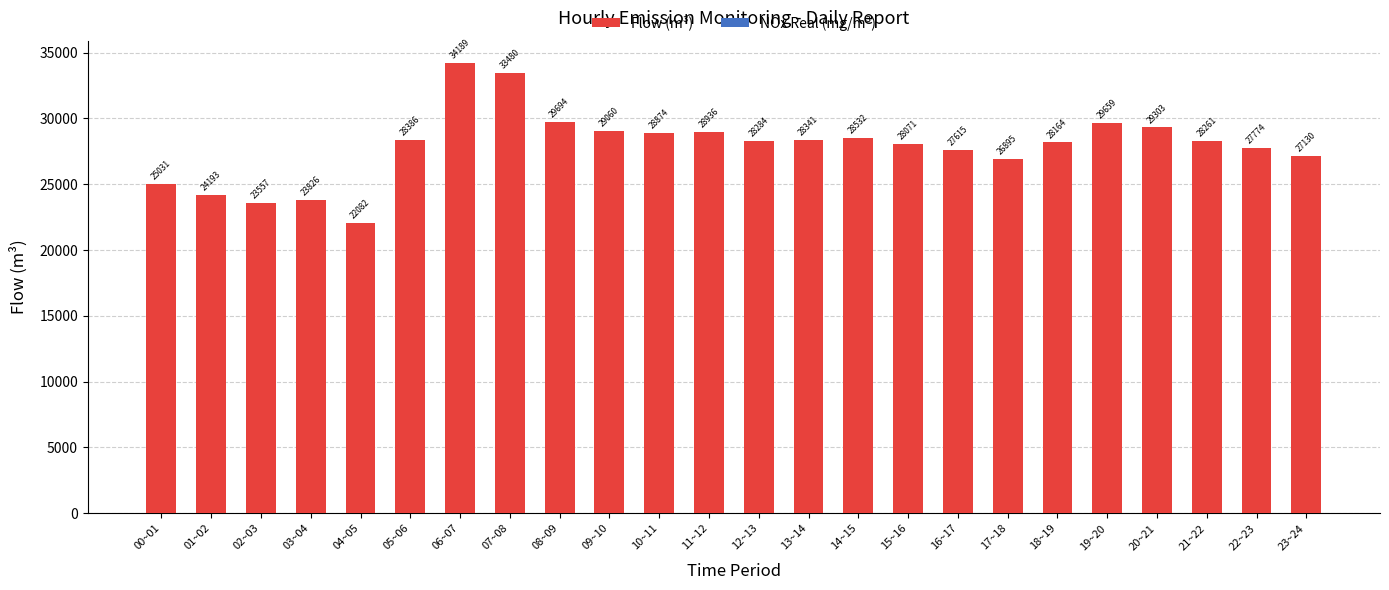

Which series has the widest spread of values?

Flow (m³)